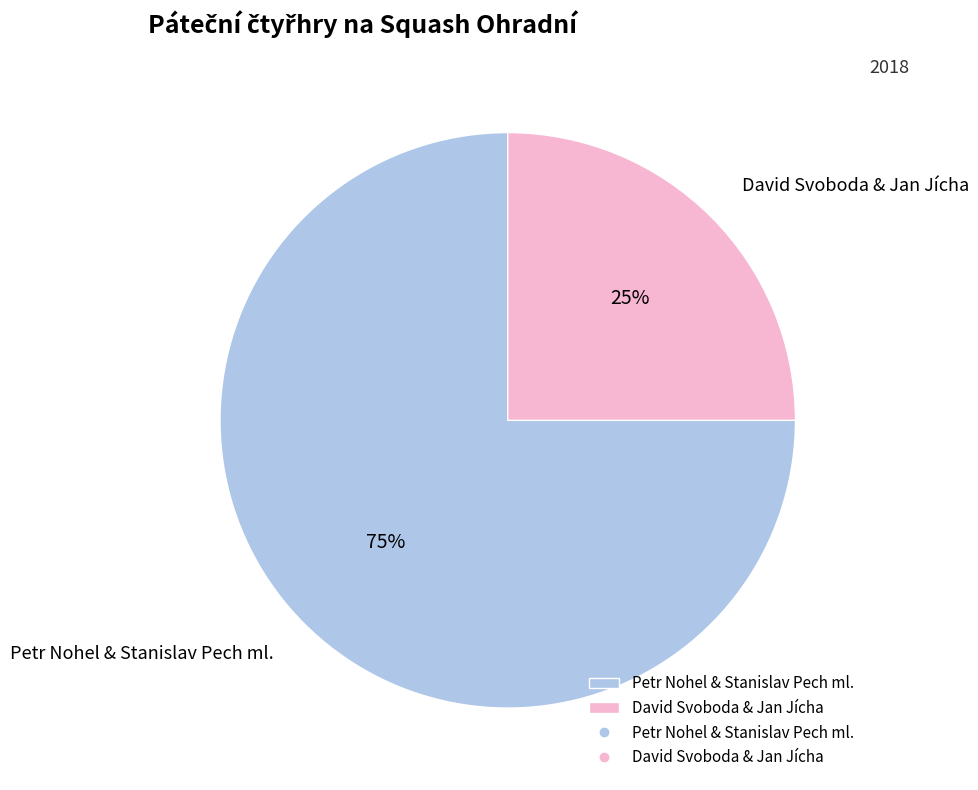

How many segments does this pie chart have?

2